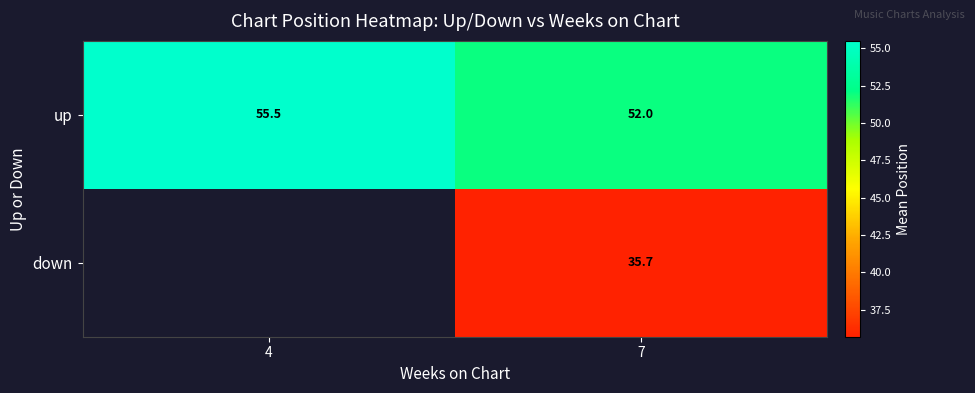

Between 7 and 4, which is larger?

4